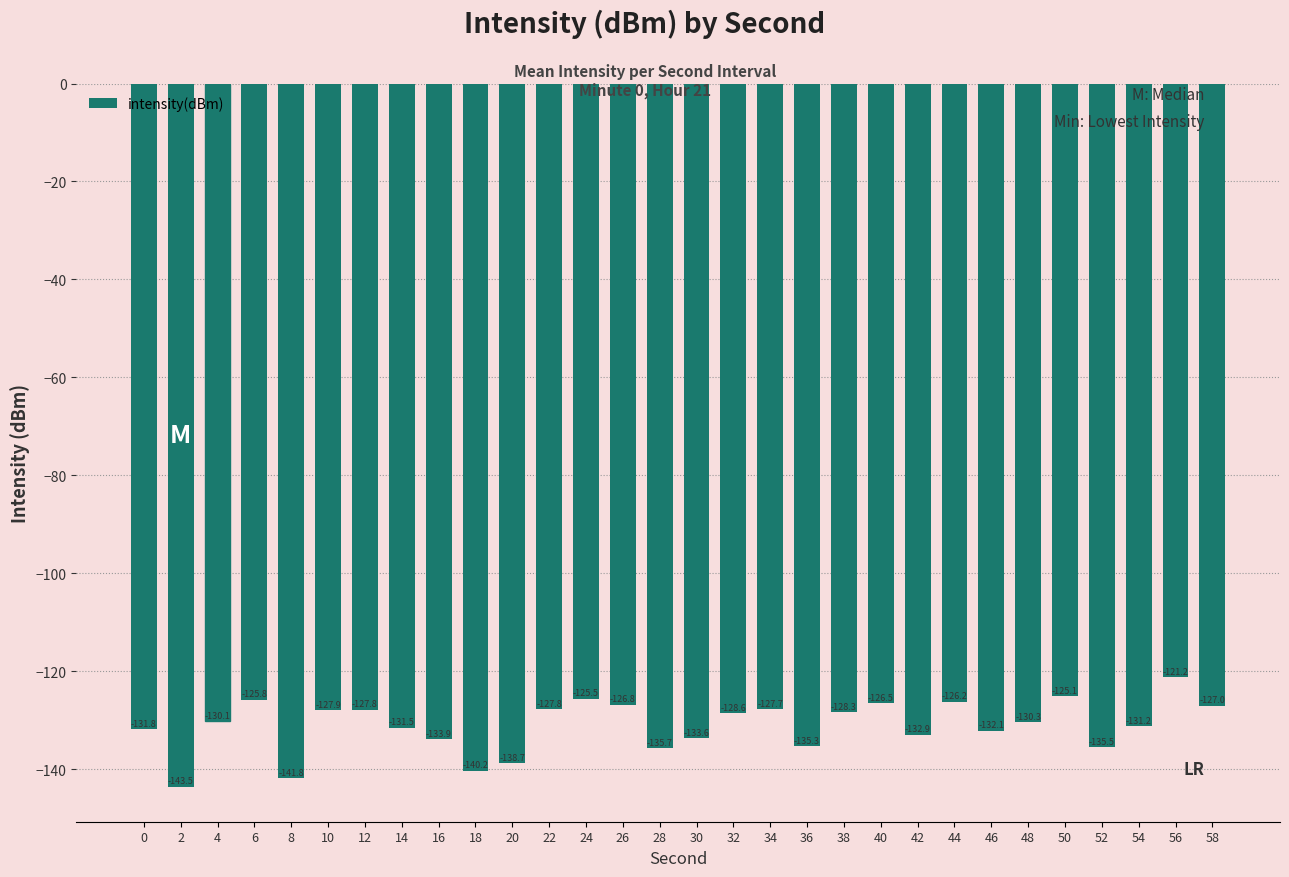

What is the average value?

-131.0